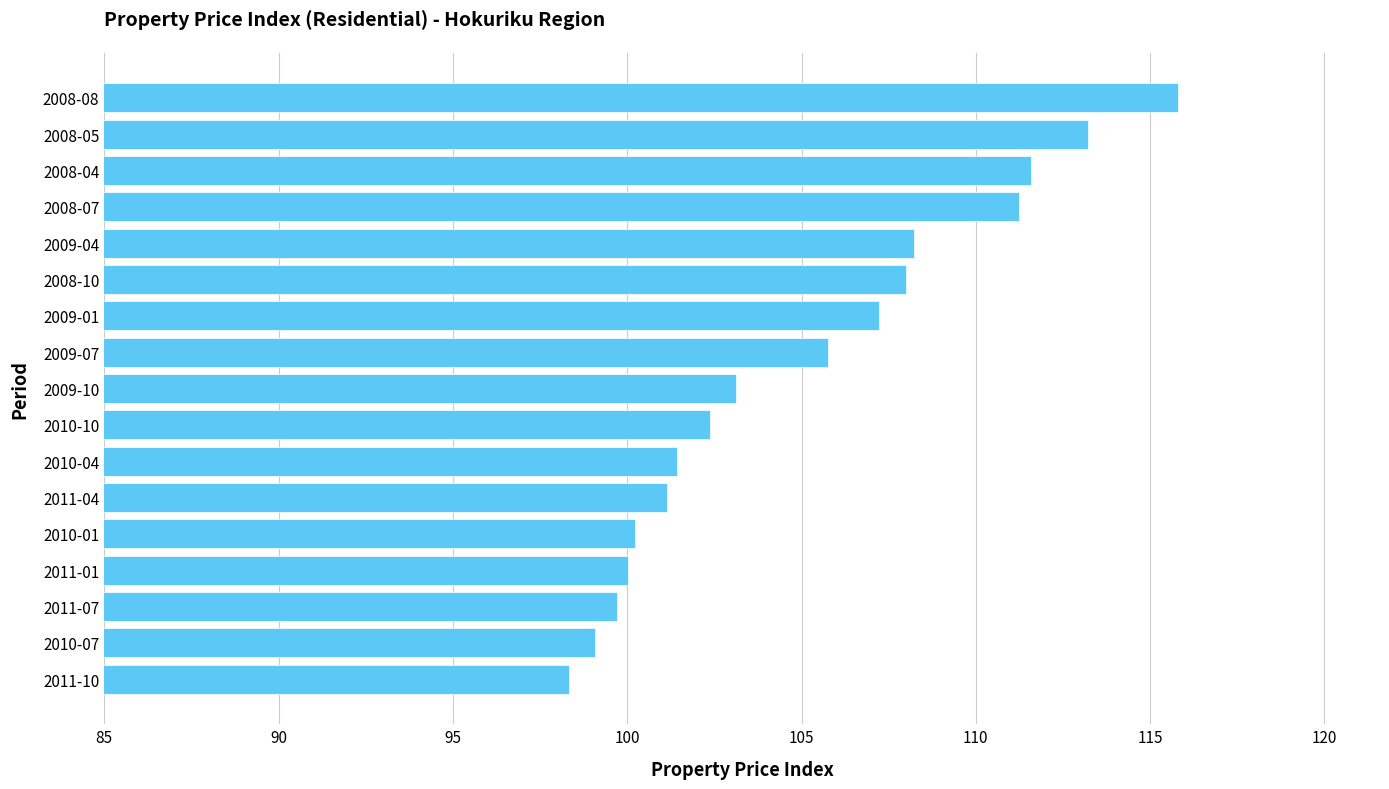

What is the change in value from 2010-04 to 2008-04?

+10.2